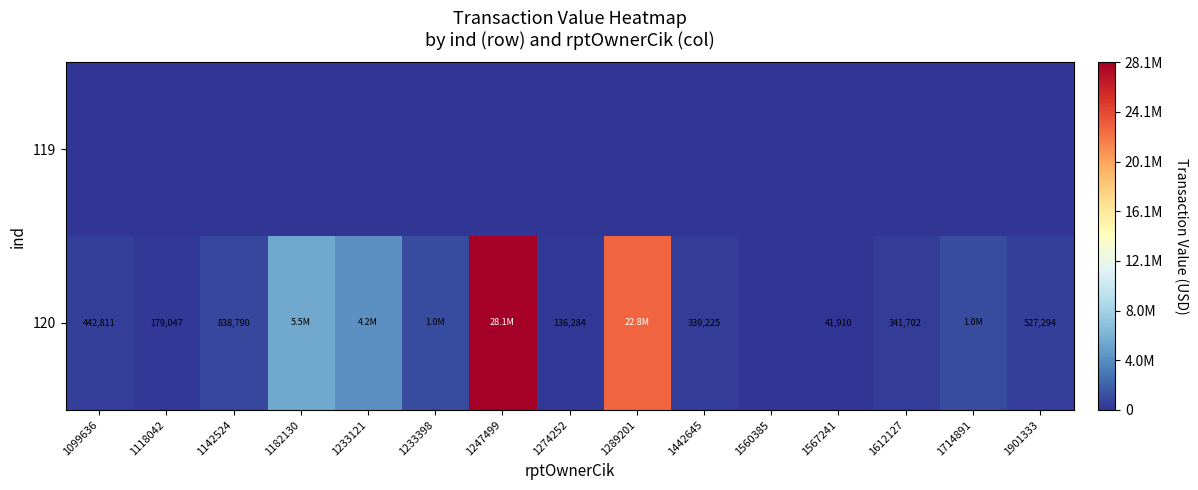

What is the sum of the 120 values at 1567241 and 1118042?

220957